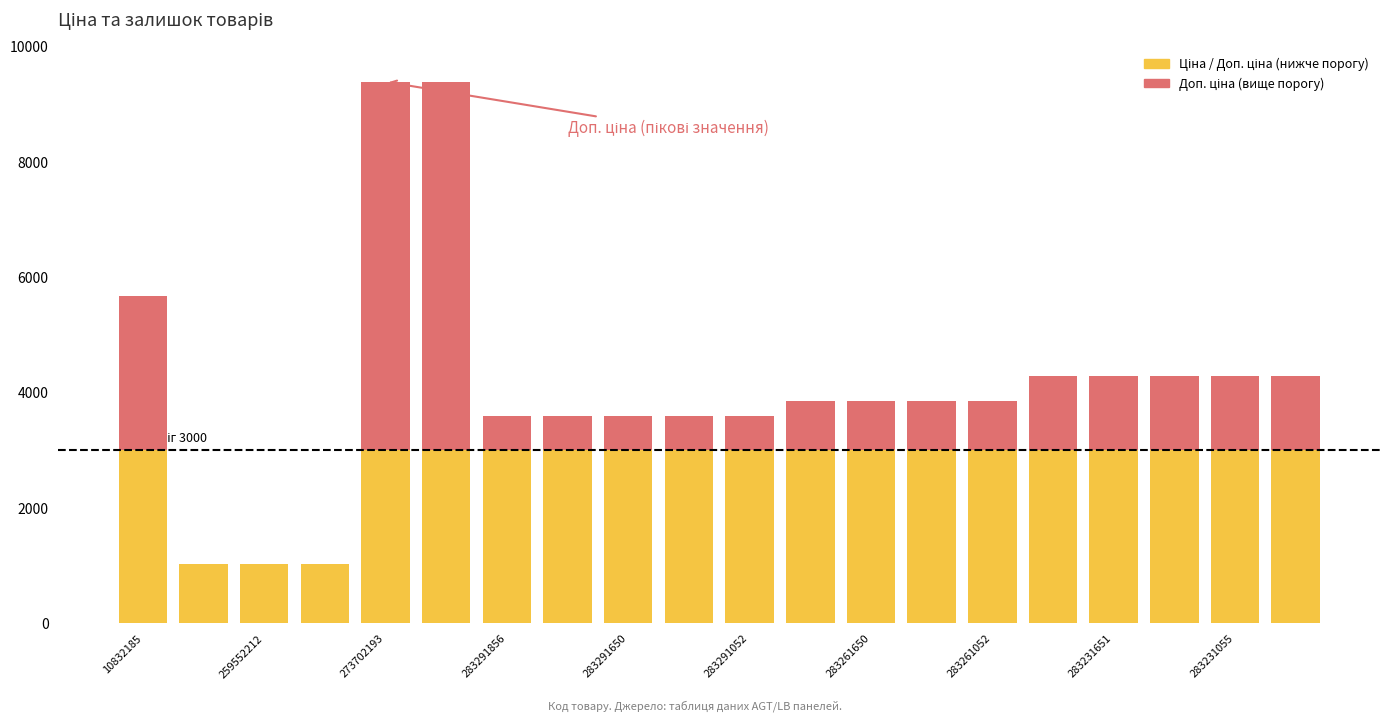

Which has a higher value, 283291651 or 283231052?

283231052